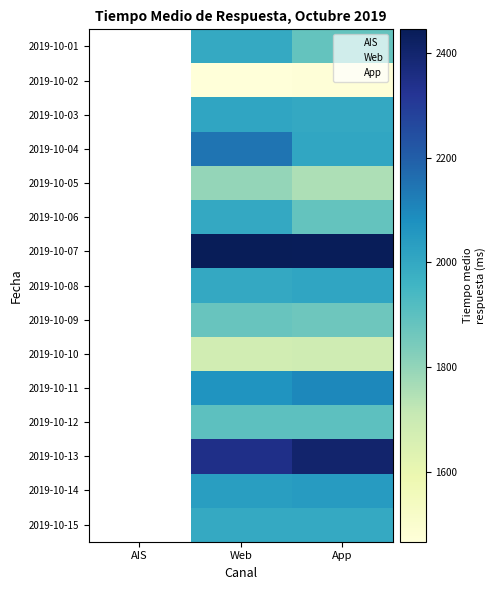

Reading right to left, transcribe all the data shown in this chart.

2019-10-01: App=1884	Web=1997	AIS=0
2019-10-02: App=1471	Web=1467	AIS=0
2019-10-03: App=2001	Web=2011	AIS=0
2019-10-04: App=2009	Web=2145	AIS=0
2019-10-05: App=1754	Web=1799	AIS=0
2019-10-06: App=1887	Web=1999	AIS=0
2019-10-07: App=2439	Web=2445	AIS=0
2019-10-08: App=2012	Web=2001	AIS=0
2019-10-09: App=1867	Web=1877	AIS=0
2019-10-10: App=1686	Web=1678	AIS=0
2019-10-11: App=2100	Web=2065	AIS=0
2019-10-12: App=1901	Web=1899	AIS=0
2019-10-13: App=2400	Web=2345	AIS=0
2019-10-14: App=2041	Web=2034	AIS=0
2019-10-15: App=1997	Web=1997	AIS=0